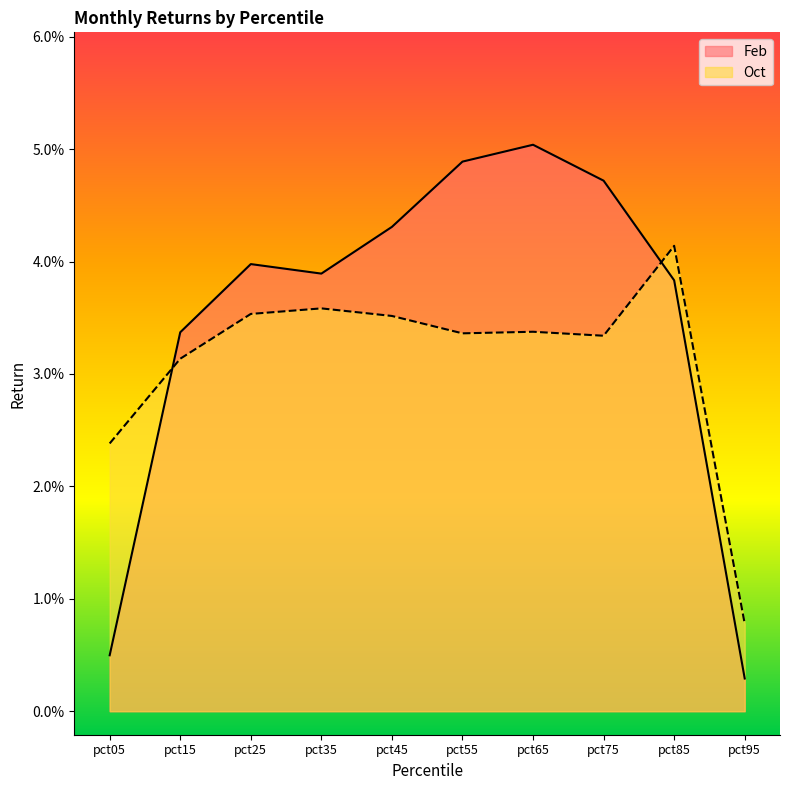

What are all the series names shown in the legend?

Feb, Oct